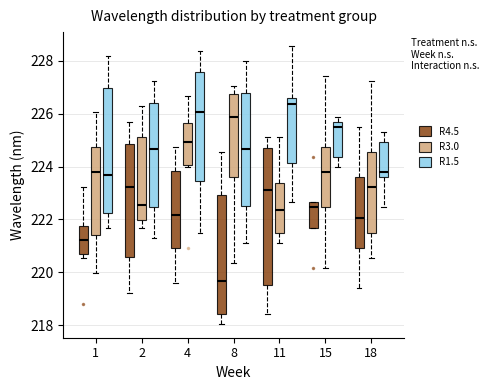

Reading left to right, read every box against the y-axis: the position of its median line, the range the box covers, and the ends of its whiskers. The values are not printed on the chart, so give them approximately, as read against the axis.

1 (R4.5): median 221.2, box 220.6 to 221.8, whiskers 220.6 (just below the box's lower edge) to 223.2
1 (R3.0): median 223.8, box 221.4 to 224.8, whiskers 220.0 to 226.0
1 (R1.5): median 223.6, box 222.2 to 227.0, whiskers 221.6 to 228.2
2 (R4.5): median 223.2, box 220.6 to 224.8, whiskers 219.2 to 225.6
2 (R3.0): median 222.6, box 222.0 to 225.2, whiskers 221.6 to 226.2
2 (R1.5): median 224.6, box 222.4 to 226.4, whiskers 221.4 to 227.2
4 (R4.5): median 222.2, box 221.0 to 223.8, whiskers 219.6 to 224.8
4 (R3.0): median 225.0, box 224.0 to 225.6, whiskers 224.0 (just below the box's lower edge) to 226.6
4 (R1.5): median 226.0, box 223.4 to 227.6, whiskers 221.4 to 228.4
8 (R4.5): median 219.6, box 218.4 to 223.0, whiskers 218.0 to 224.6
8 (R3.0): median 225.8, box 223.6 to 226.8, whiskers 220.4 to 227.0
8 (R1.5): median 224.6, box 222.6 to 226.8, whiskers 221.2 to 228.0
11 (R4.5): median 223.2, box 219.6 to 224.6, whiskers 218.4 to 225.2
11 (R3.0): median 222.4, box 221.4 to 223.4, whiskers 221.2 to 225.2
11 (R1.5): median 226.4, box 224.2 to 226.6, whiskers 222.6 to 228.6
15 (R4.5): median 222.4, box 221.6 to 222.6, whiskers 221.6 to 222.6
15 (R3.0): median 223.8, box 222.4 to 224.8, whiskers 220.2 to 227.4
15 (R1.5): median 225.6 (just below the box's upper edge), box 224.4 to 225.6, whiskers 224.0 to 225.8
18 (R4.5): median 222.0, box 221.0 to 223.6, whiskers 219.4 to 225.6
18 (R3.0): median 223.2, box 221.4 to 224.6, whiskers 220.6 to 227.2
18 (R1.5): median 223.8, box 223.6 to 225.0, whiskers 222.4 to 225.4